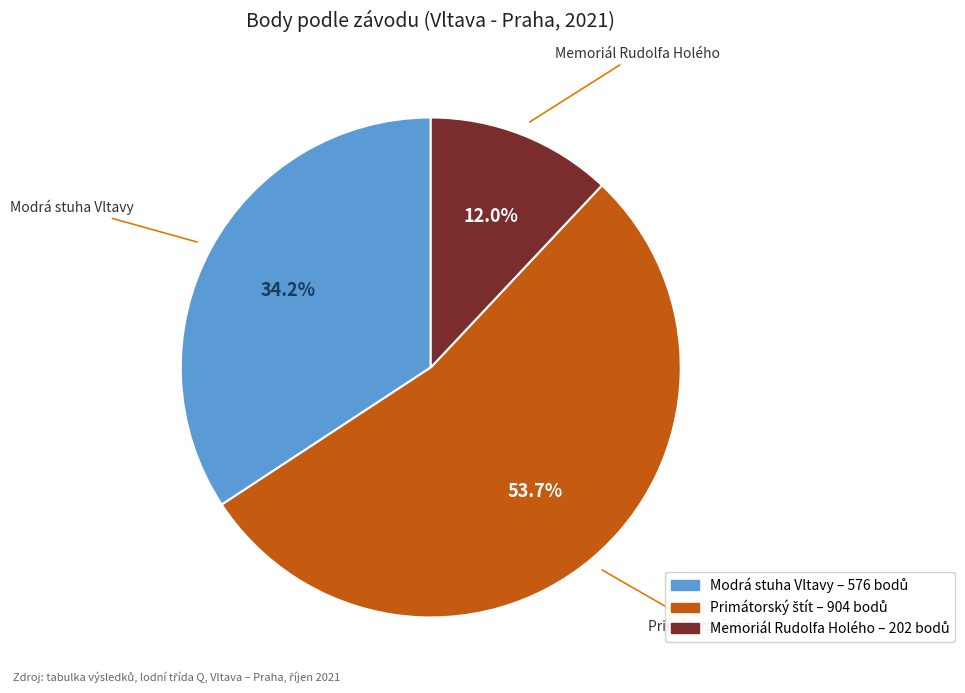

Does any single category account for the majority?

Yes